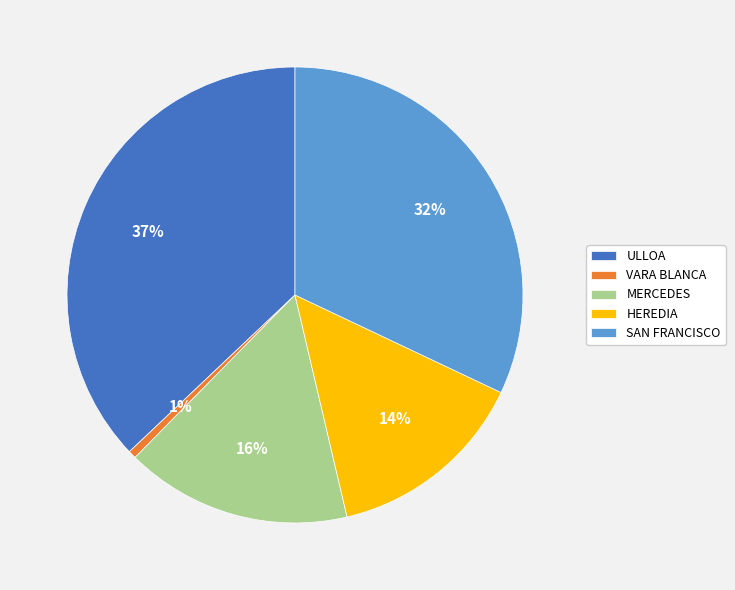

Combined, do VARA BLANCA and SAN FRANCISCO account for over 50%?

No